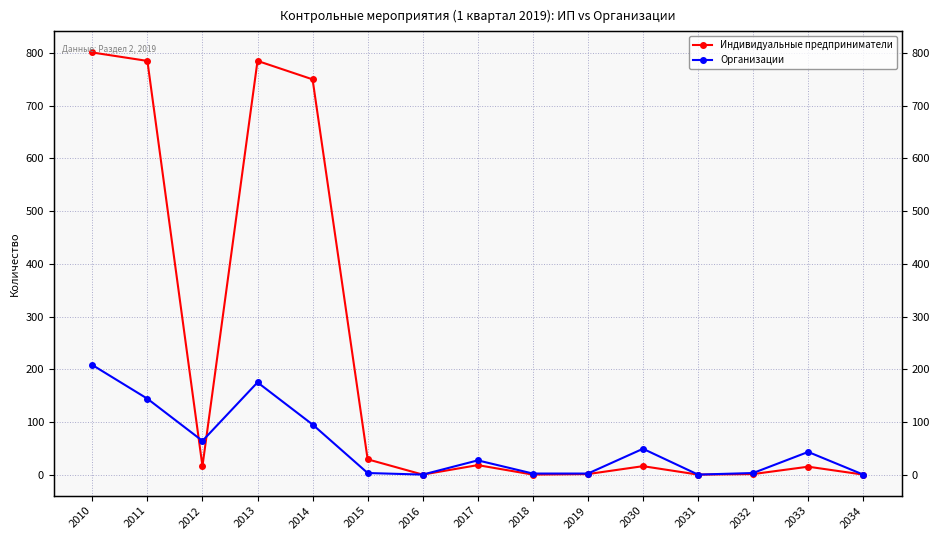

How many intersections are there between Организации and Индивидуальные предприниматели?

2